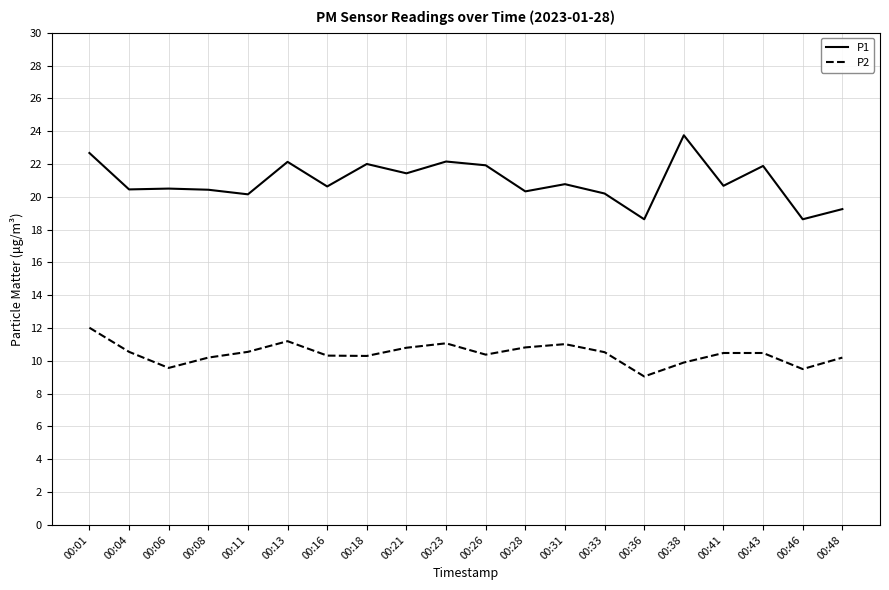

How many lines are shown in the chart?

2